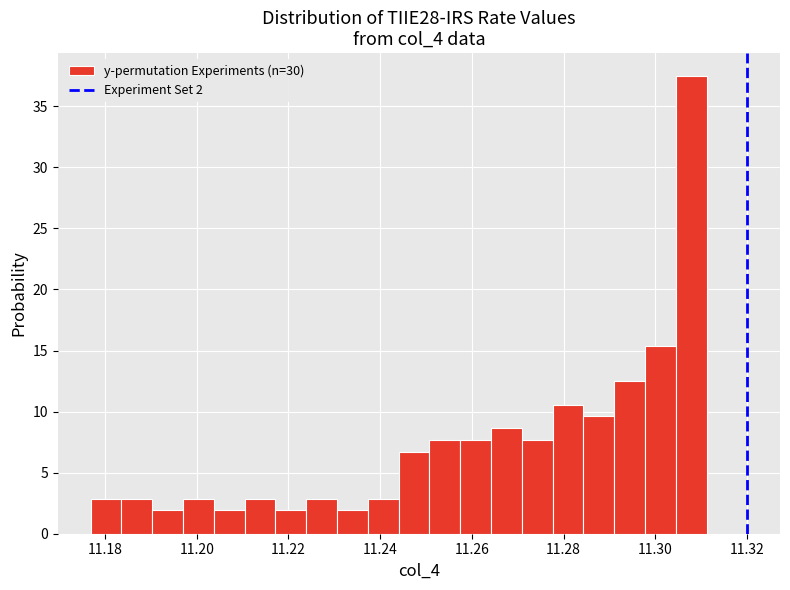

Read against the x-axis, roughly where is the centre of the tallest bar?

11.308